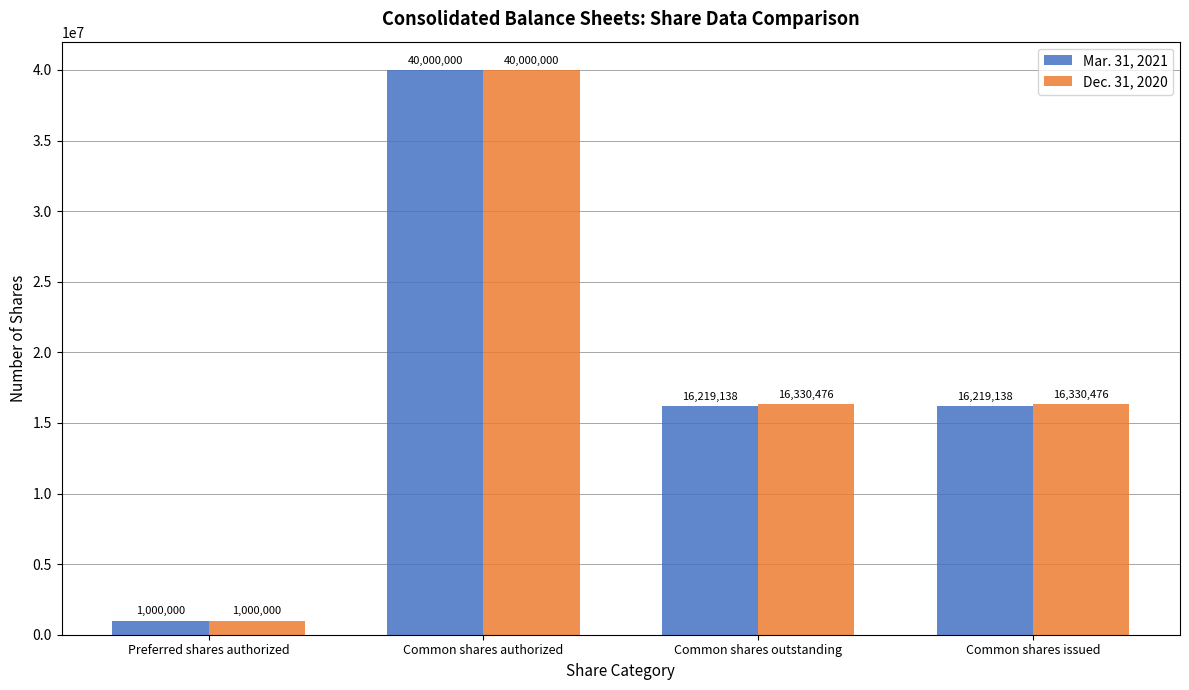

What is the greatest value displayed?

40000000